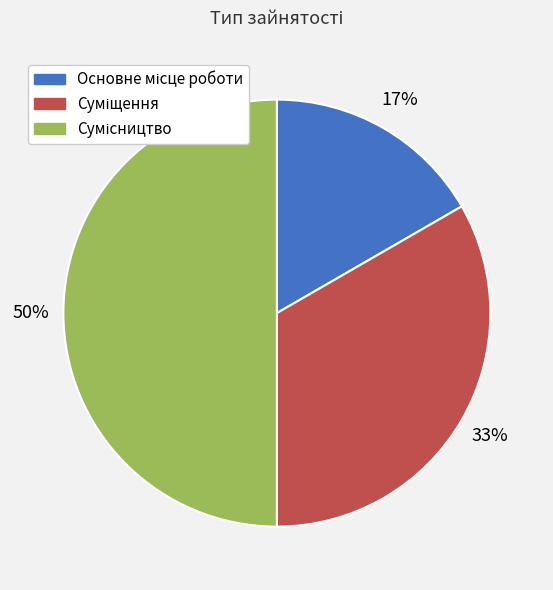

To the nearest percent, what is the difference between the largest and smallest slice percentages?

33%